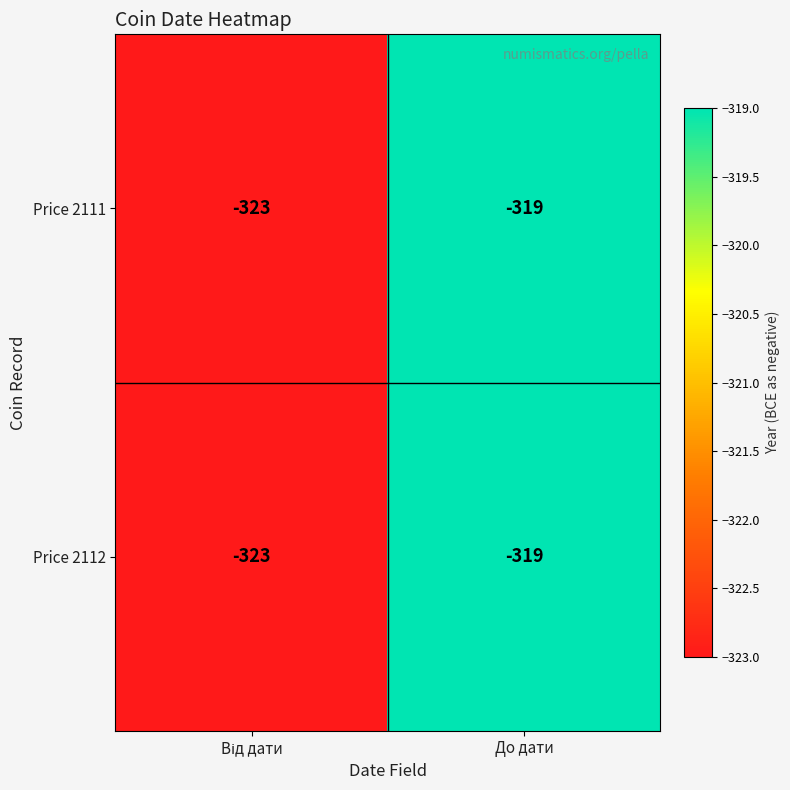

Reading right to left, extract all data points from this chart.

Price 2111: -319	-323
Price 2112: -319	-323